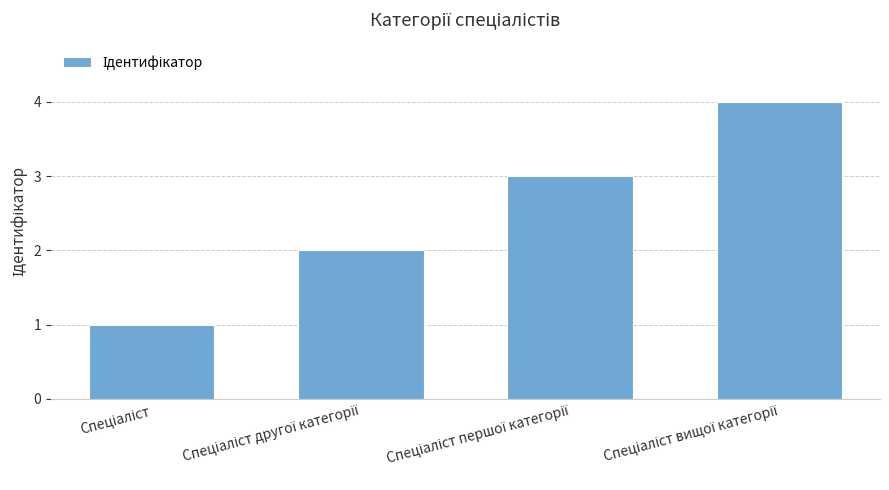

What is the greatest value displayed?

4